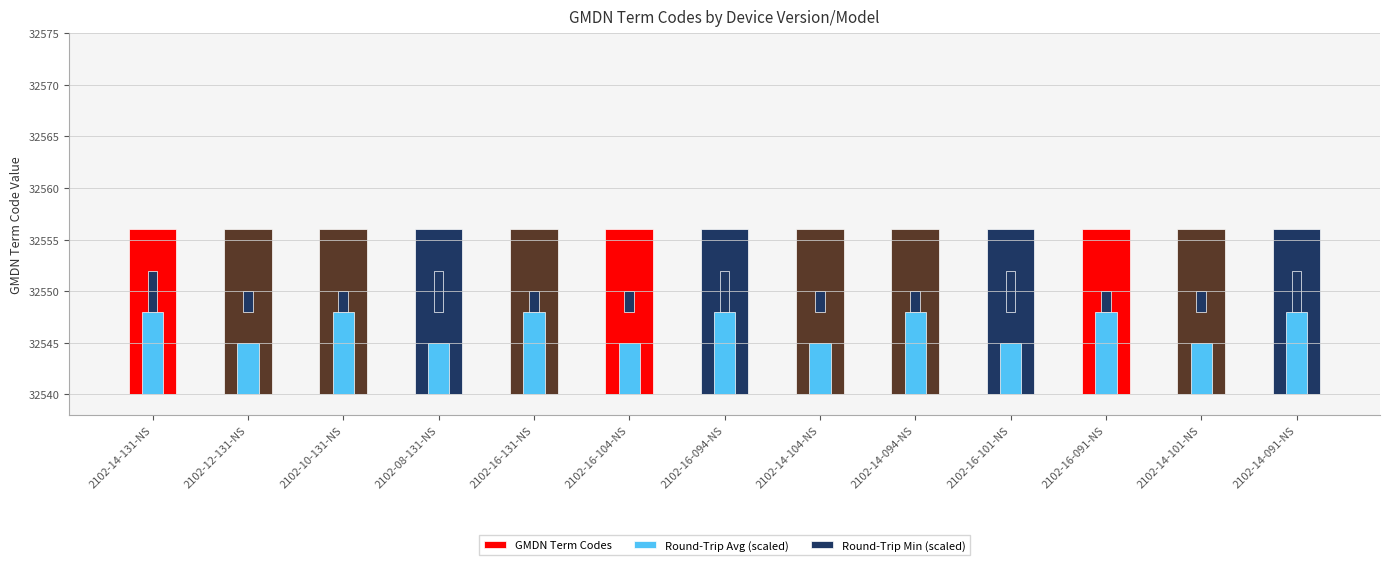

What is the label of the 5th bar from the left?

2102-16-131-NS